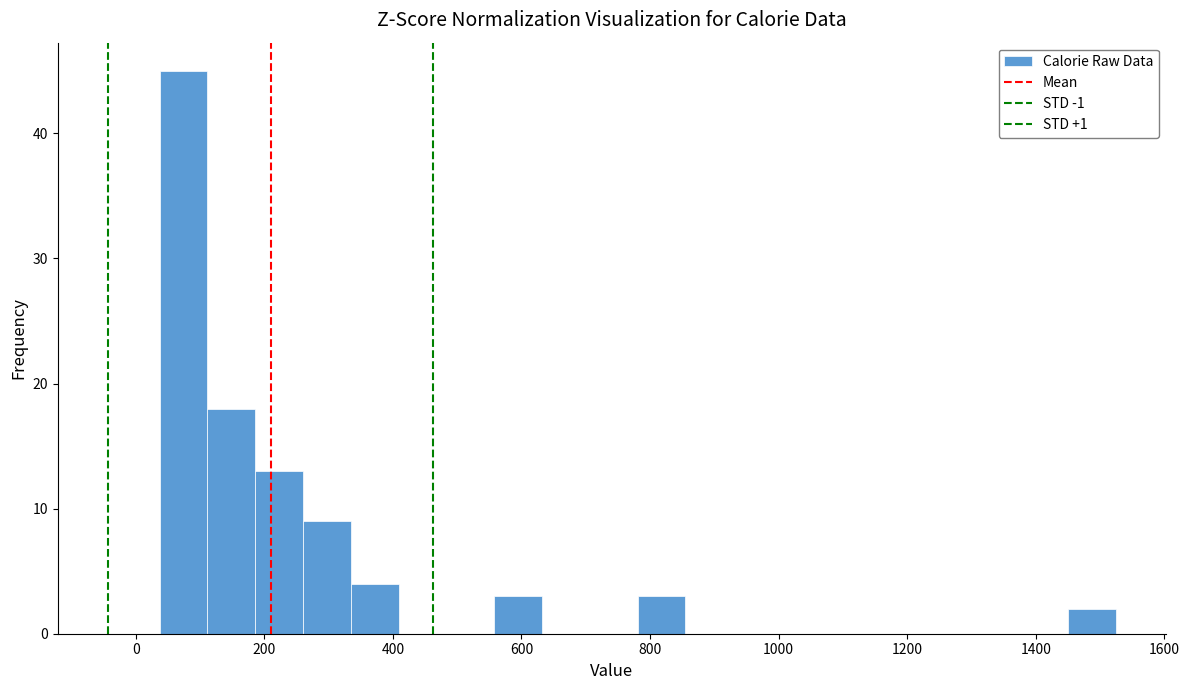

Around what value on the x-axis is the tallest bar? Give the approximate position of its centre, as read against the axis.

80